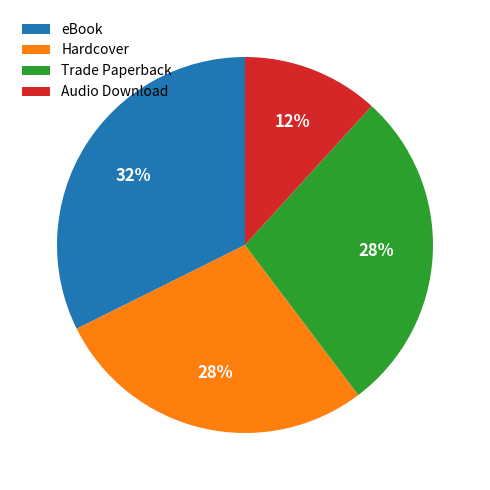

What percentage is the eBook slice, to the nearest percent?

32%